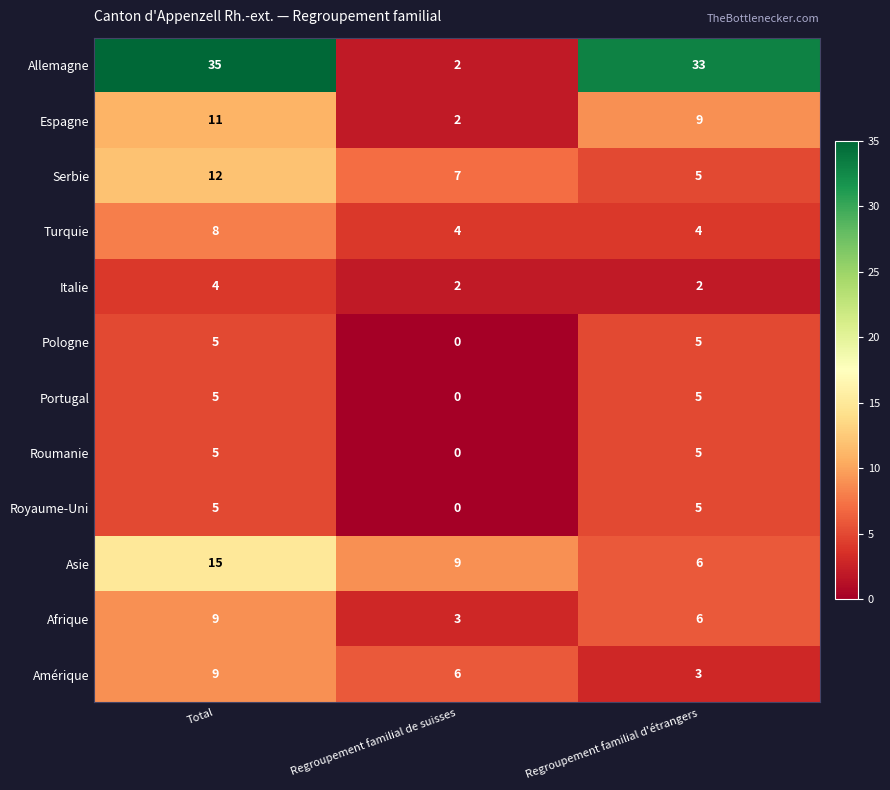

List the labels in order of Allemagne value, smallest first.

Regroupement familial de suisses, Regroupement familial d'étrangers, Total